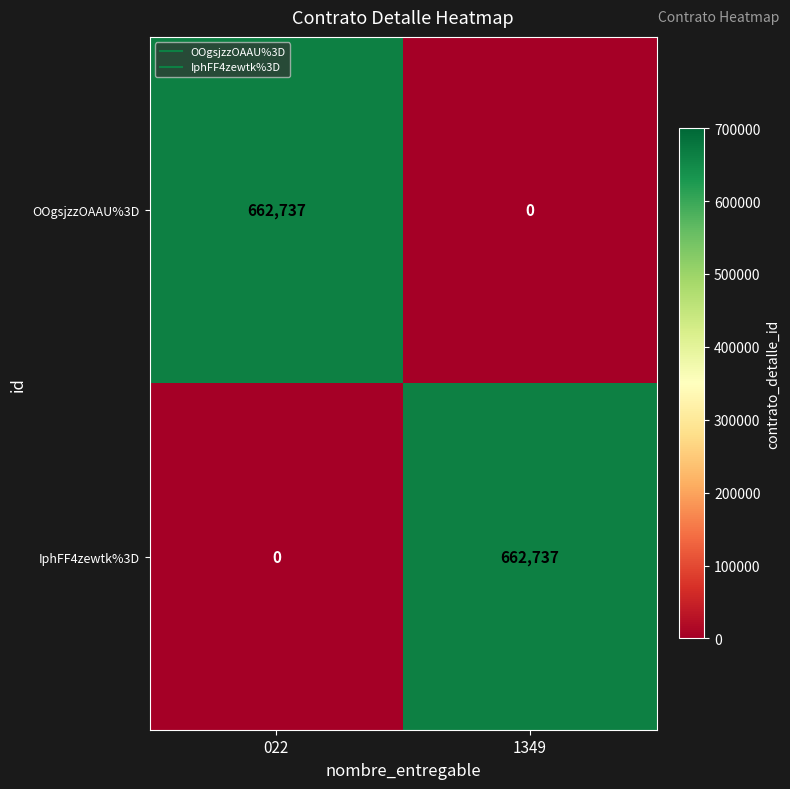

Where is OOgsjzzOAAU%3D nearest to the value 331368?

1349